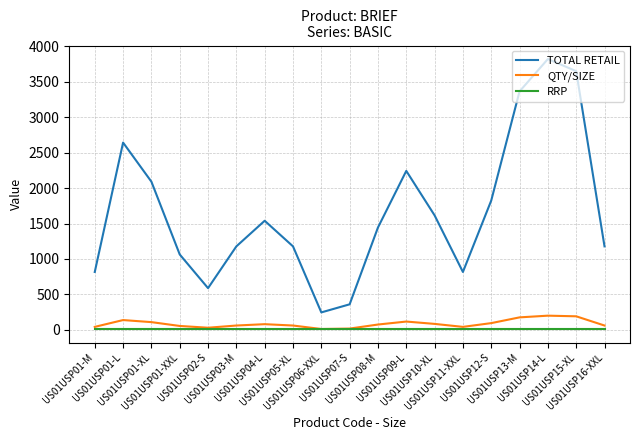

What is the sum of all RRP values?

361